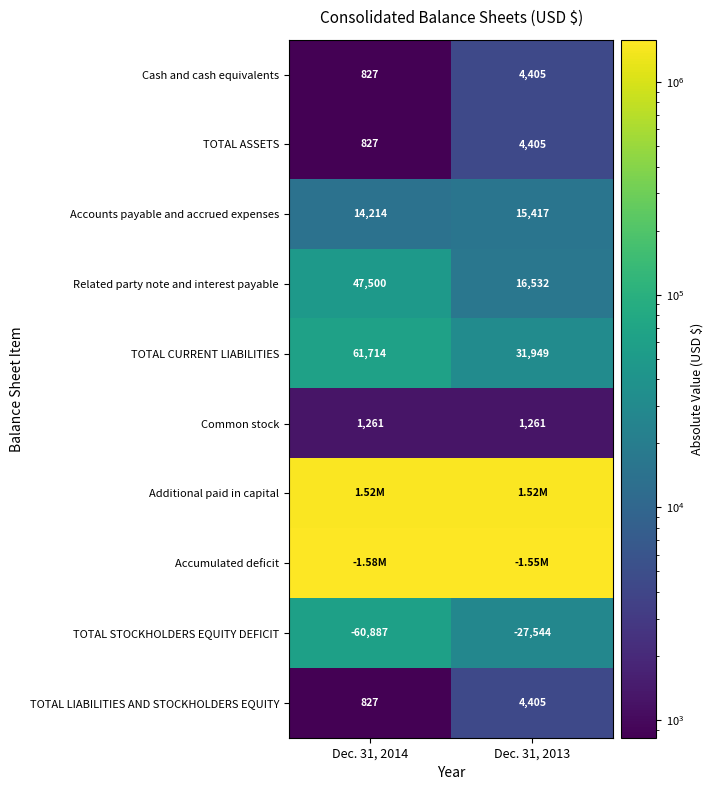

What is the maximum value shown in the chart?

1578567